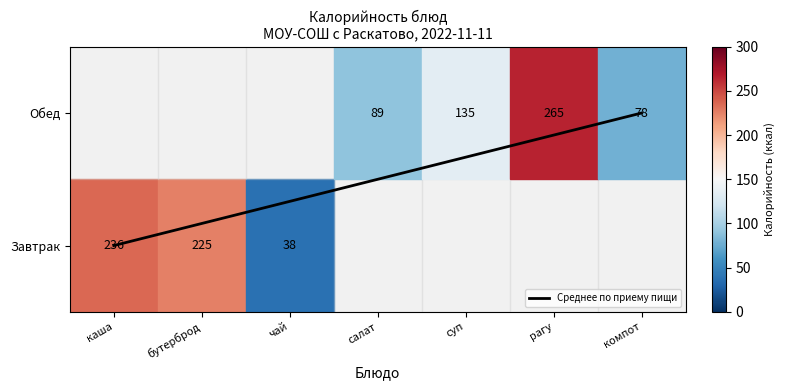

Is it true that the value at каша is 1?

False